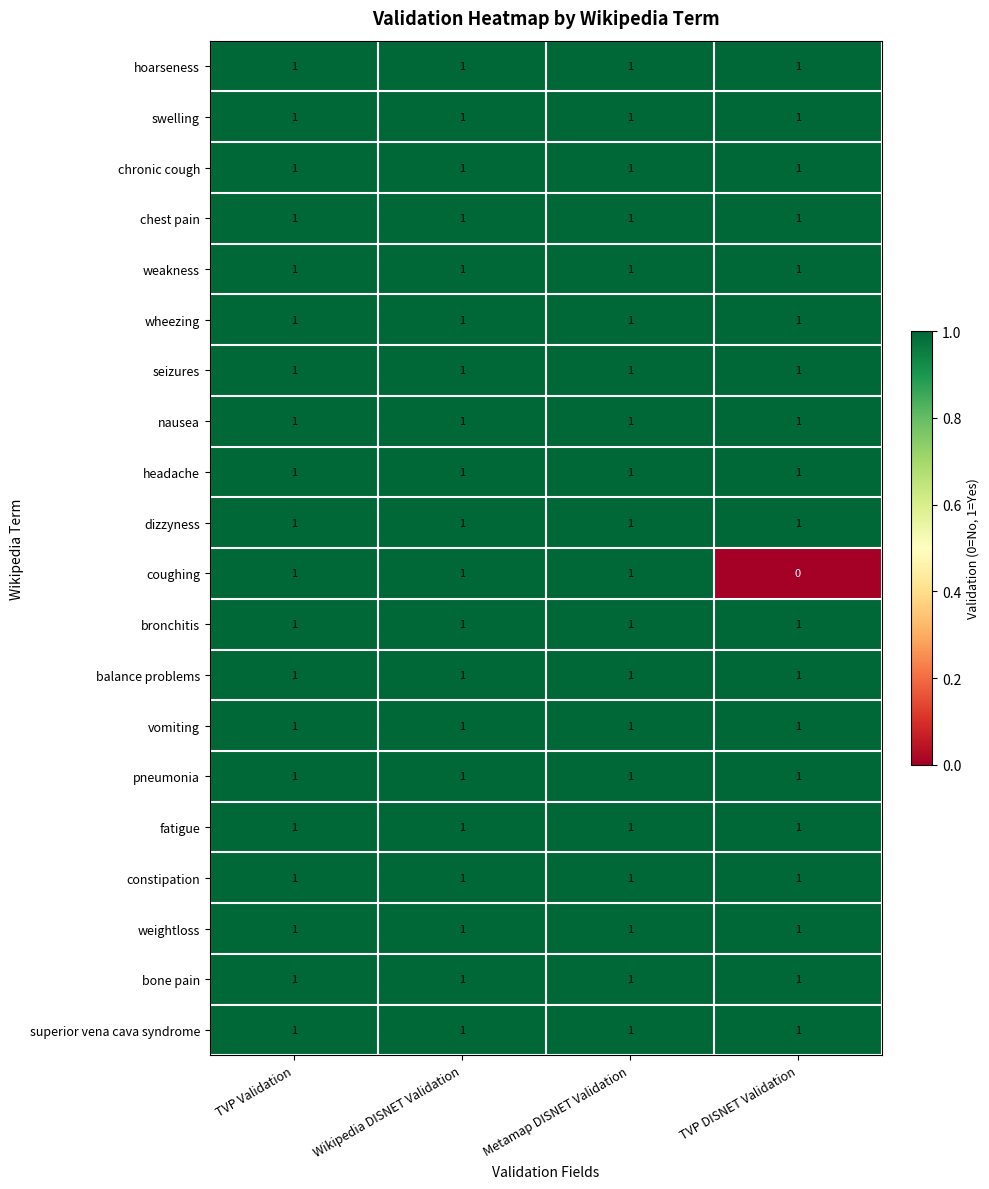

What is the total value across all series at TVP DISNET Validation?

19